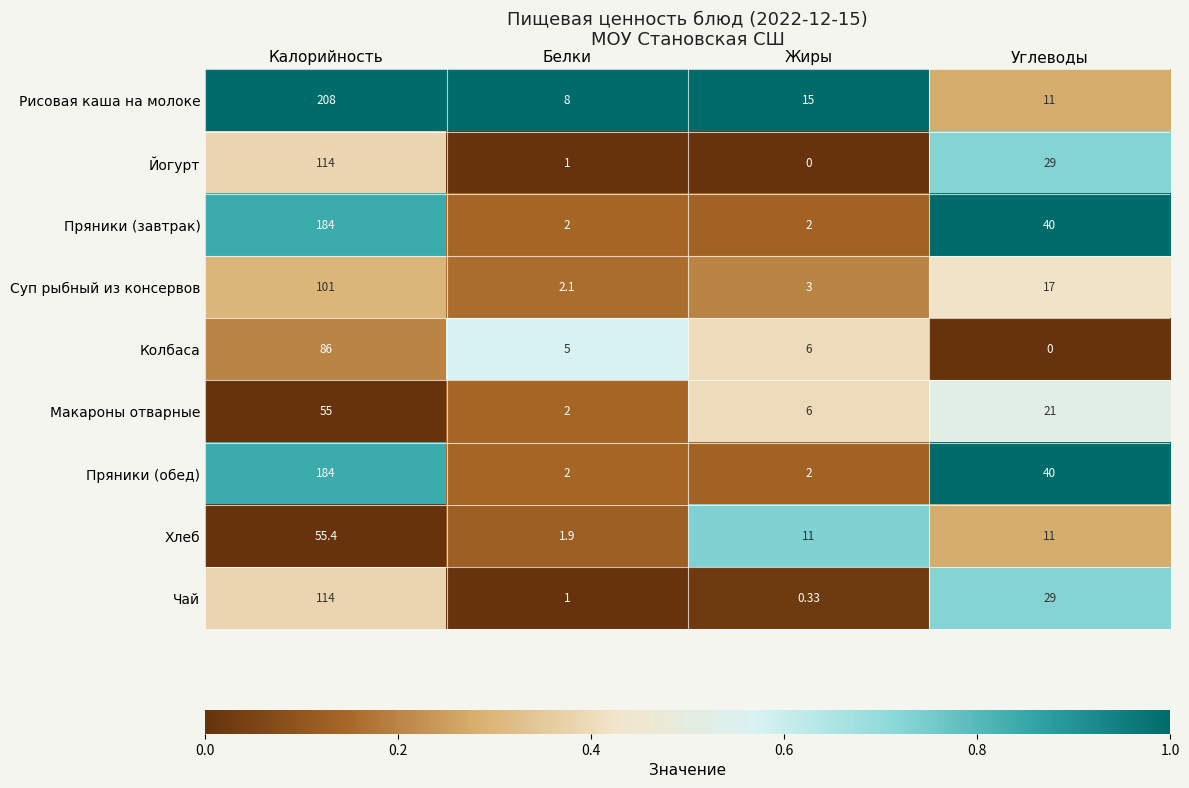

At which label does Хлеб reach its minimum?

Белки